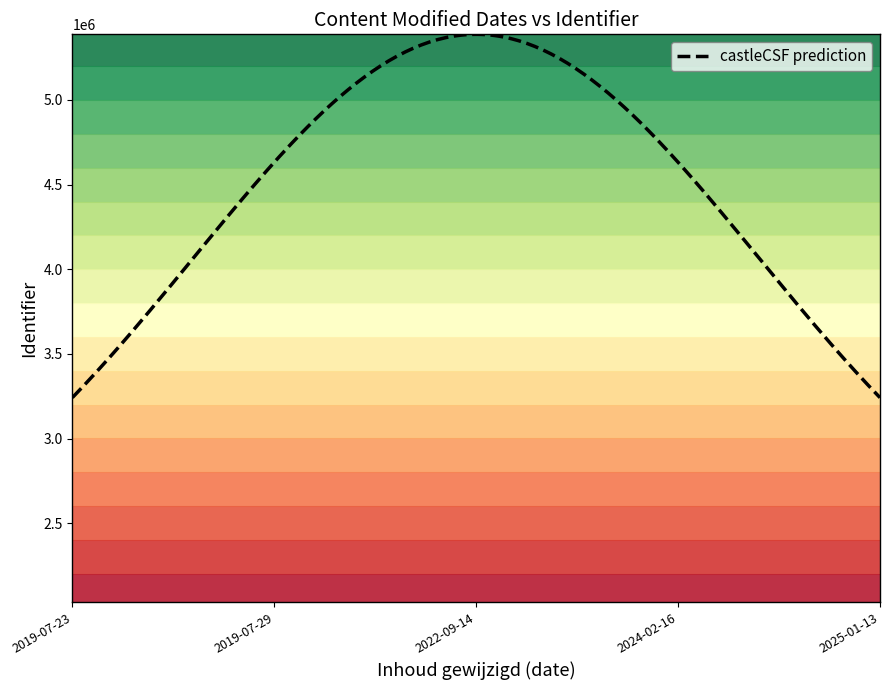

What is the minimum value for castleCSF prediction?

3241754.4